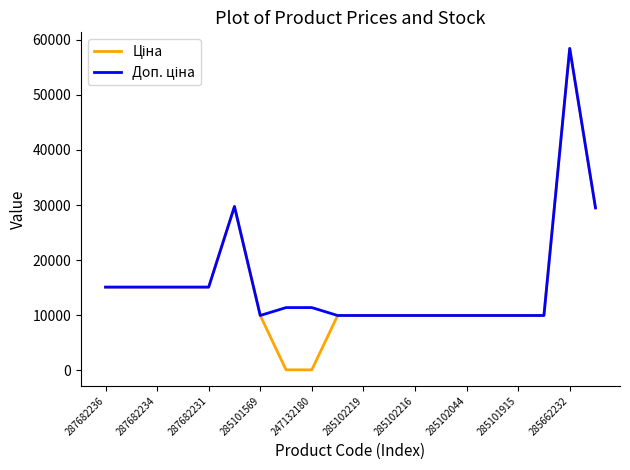

What is the difference between the maximum and minimum values in the Ціна series?

58312.4